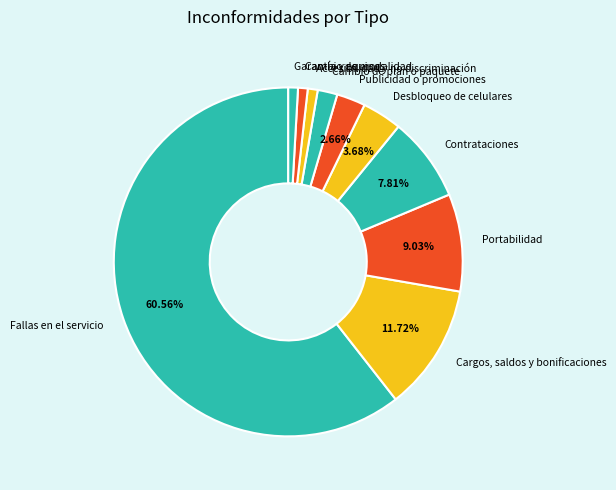

Is there any slice that represents more than half of the pie?

Yes